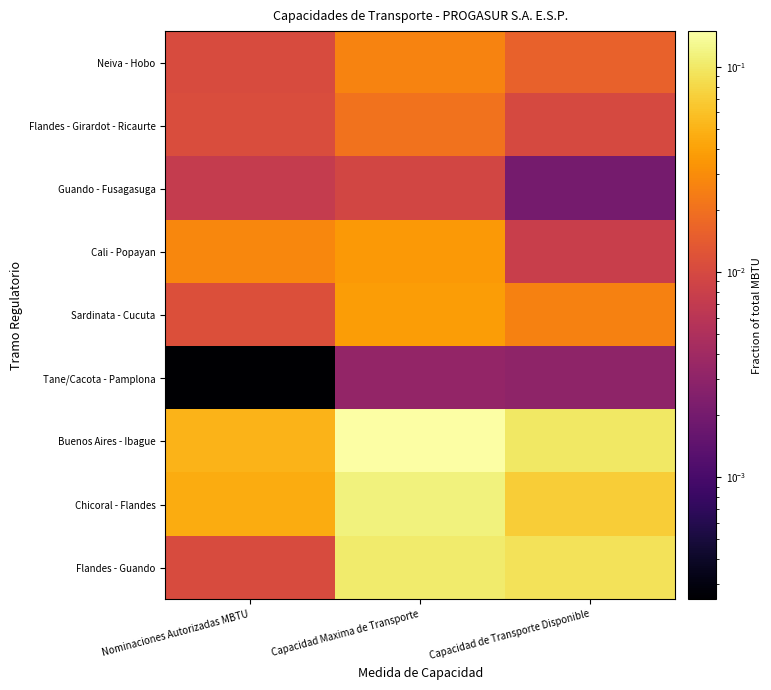

Reading left to right, what are all the values shown in this chart?

Neiva - Hobo: Nominaciones Autorizadas MBTU=0.0	Capacidad Maxima de Transporte=0.0	Capacidad de Transporte Disponible=0.0
Flandes - Girardot - Ricaurte: Nominaciones Autorizadas MBTU=0.0	Capacidad Maxima de Transporte=0.0	Capacidad de Transporte Disponible=0.0
Guando - Fusagasuga: Nominaciones Autorizadas MBTU=0.0	Capacidad Maxima de Transporte=0.0	Capacidad de Transporte Disponible=0.0
Cali - Popayan: Nominaciones Autorizadas MBTU=0.0	Capacidad Maxima de Transporte=0.0	Capacidad de Transporte Disponible=0.0
Sardinata - Cucuta: Nominaciones Autorizadas MBTU=0.0	Capacidad Maxima de Transporte=0.0	Capacidad de Transporte Disponible=0.0
Tane/Cacota - Pamplona: Nominaciones Autorizadas MBTU=0.0	Capacidad Maxima de Transporte=0.0	Capacidad de Transporte Disponible=0.0
Buenos Aires - Ibague: Nominaciones Autorizadas MBTU=0.1	Capacidad Maxima de Transporte=0.1	Capacidad de Transporte Disponible=0.1
Chicoral - Flandes: Nominaciones Autorizadas MBTU=0.0	Capacidad Maxima de Transporte=0.1	Capacidad de Transporte Disponible=0.1
Flandes - Guando: Nominaciones Autorizadas MBTU=0.0	Capacidad Maxima de Transporte=0.1	Capacidad de Transporte Disponible=0.1